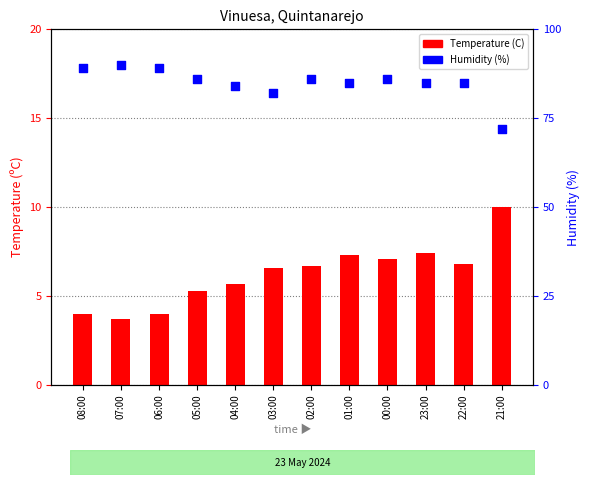

At how many categories does at least one series exceed 37?

12